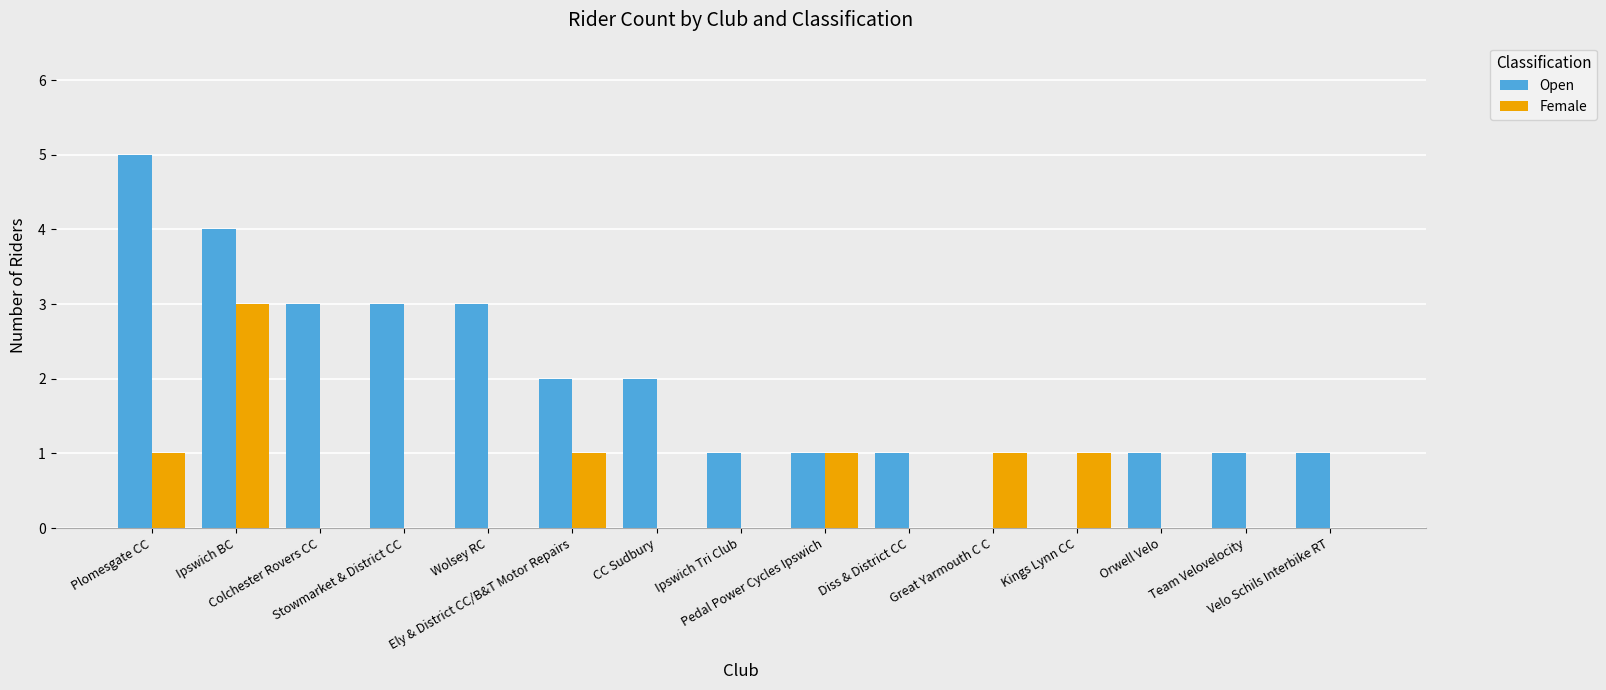

How many distinct data groups are displayed?

2